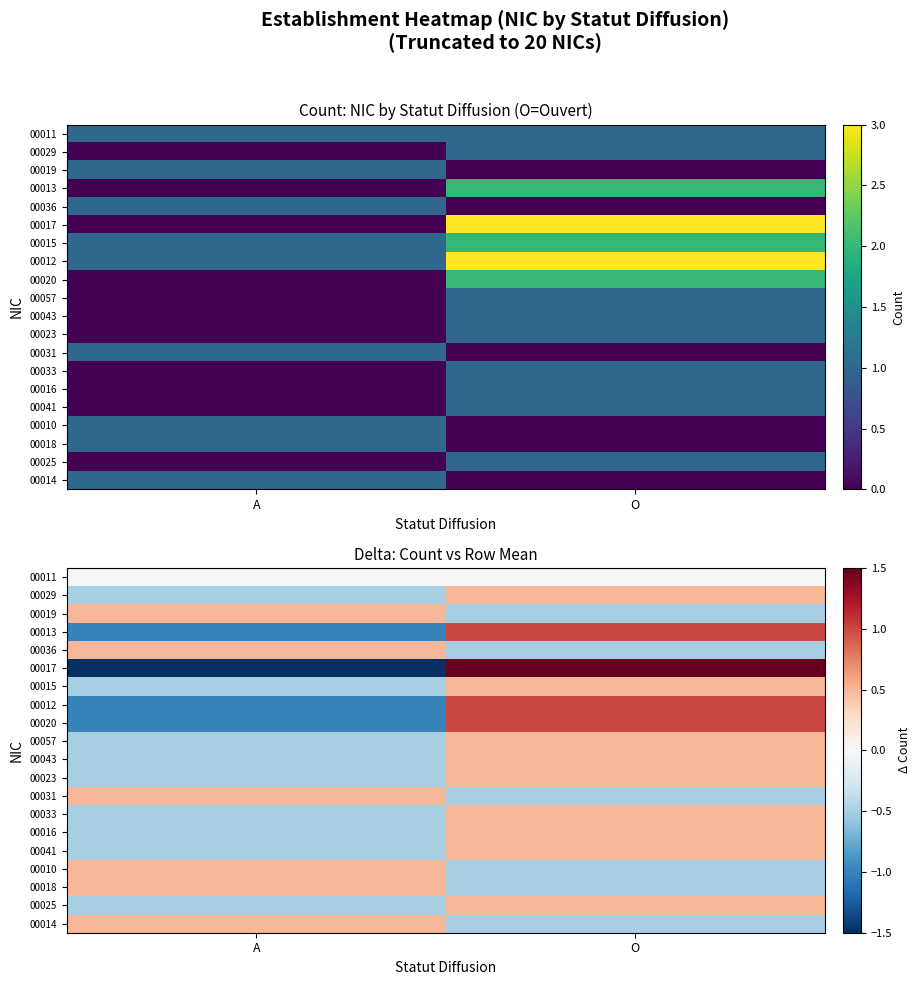

Which series has the widest spread of values?

00017